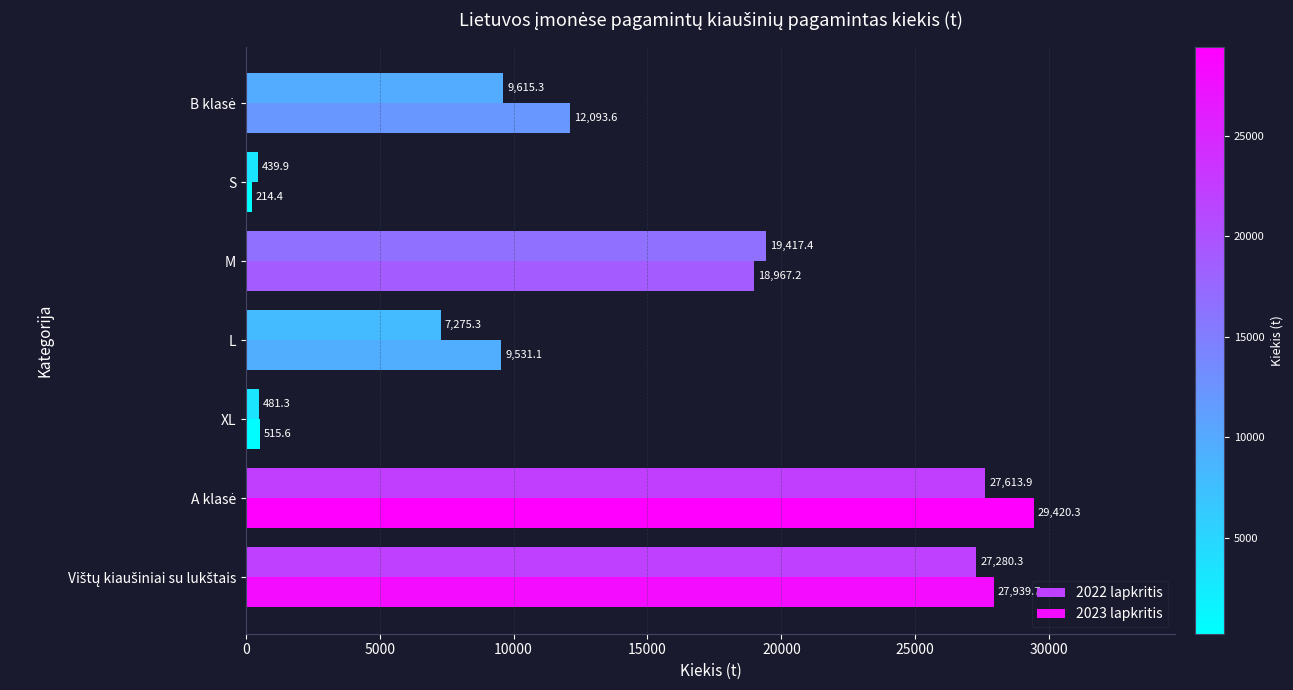

What is the approximate value of 2022 lapkritis at L?

7275.3